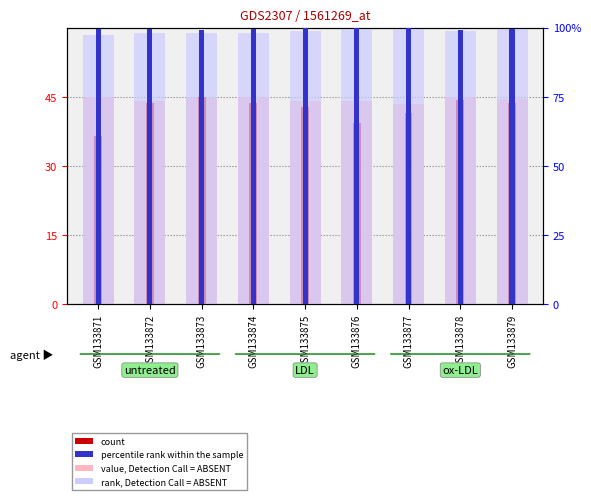

What is the sum of the rank, Detection Call = ABSENT values at GSM133871 and GSM133873?

195.3